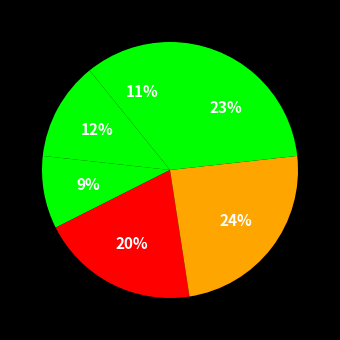

Rank the categories by value from highest to lowest.

Центральные ЭС, Южные ЭС, Северные ЭС, Западные ЭС, Восточные ЭС, Пригородные ЭС